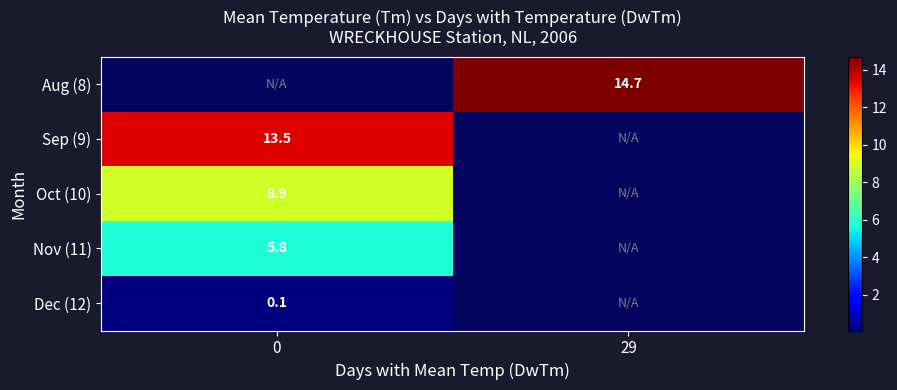

How many values in row_2 are above zero?

1